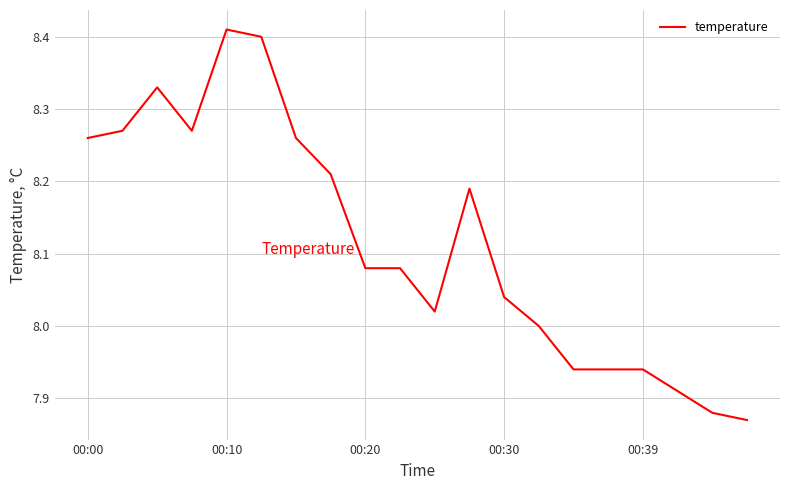

What is the difference between the maximum and minimum values?

0.5